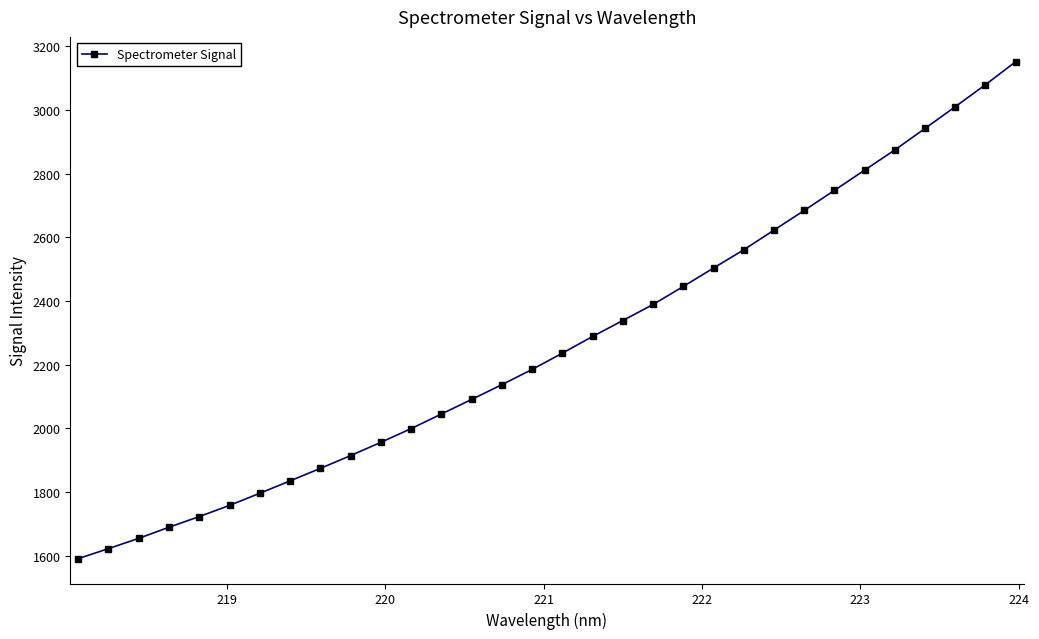

What is the smallest value displayed?

1590.5